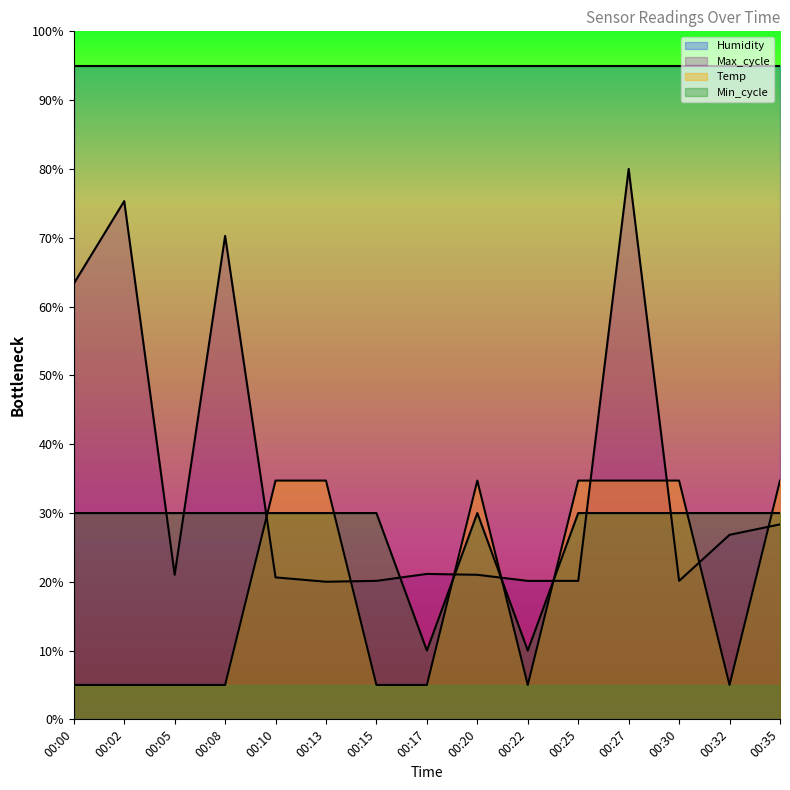

How many values in the Min_cycle series exceed 29?

13